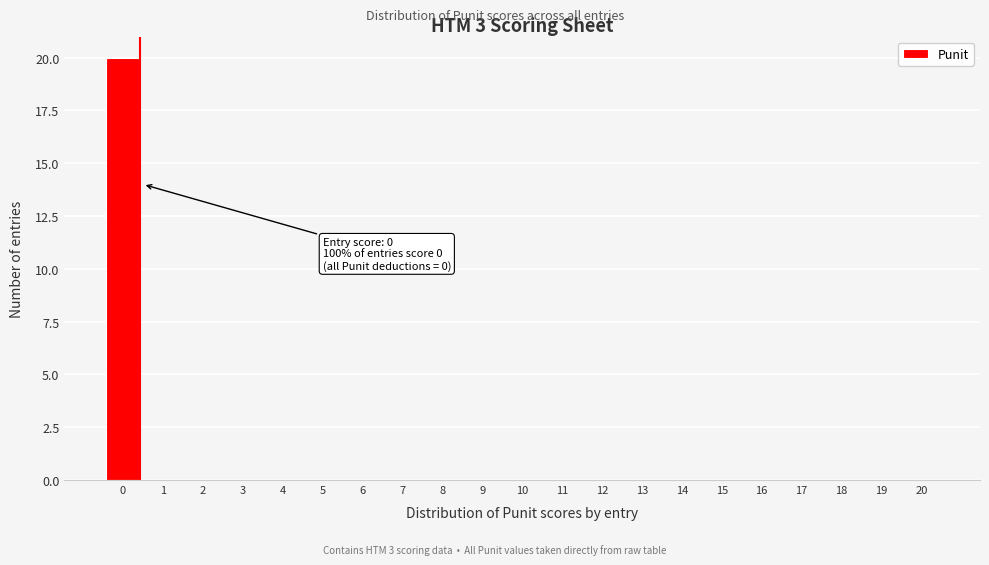

Reading left to right, what are all the values shown in this chart?

0=20	1=0	2=0	3=0	4=0	5=0	6=0	7=0	8=0	9=0	10=0	11=0	12=0	13=0	14=0	15=0	16=0	17=0	18=0	19=0	20=0